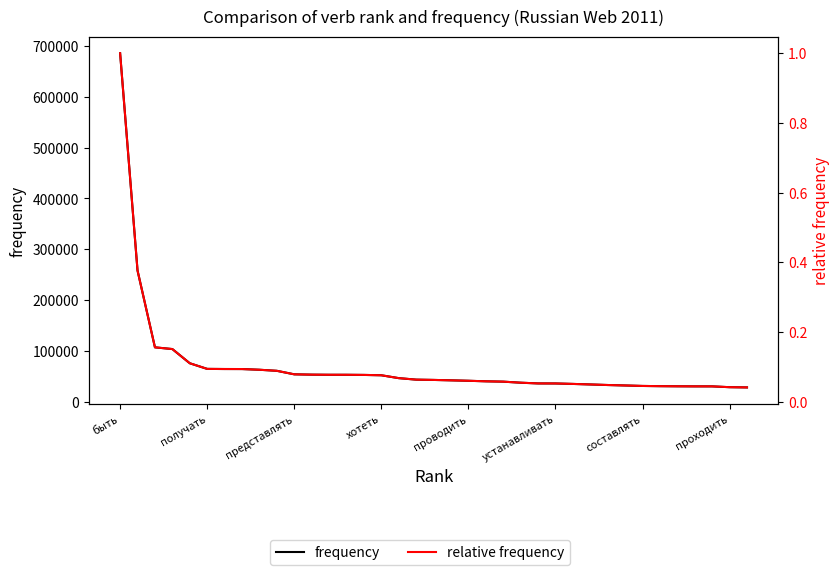

Which series has the largest range (max minus min)?

frequency